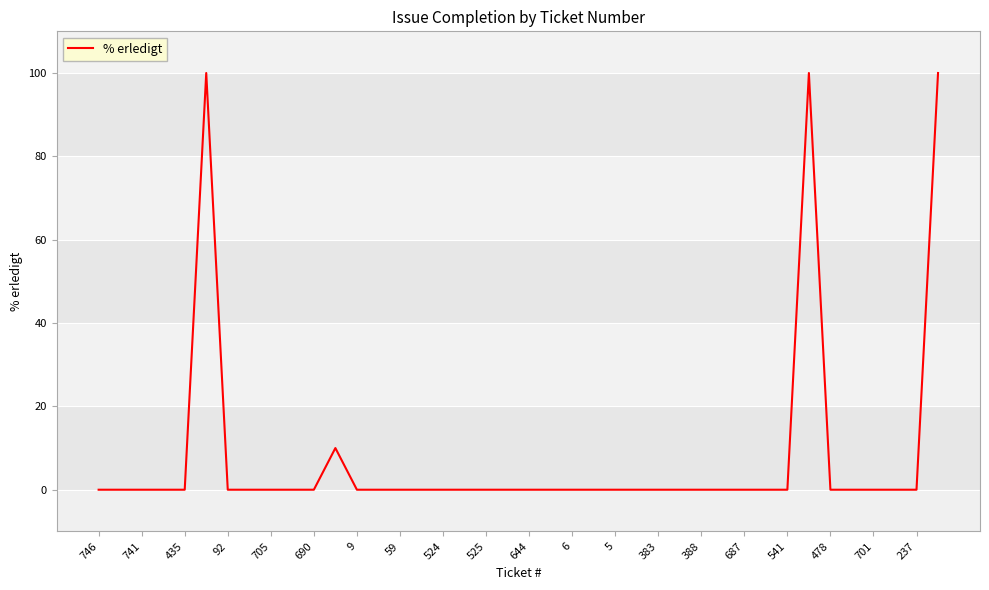

What is the maximum value shown in the chart?

100